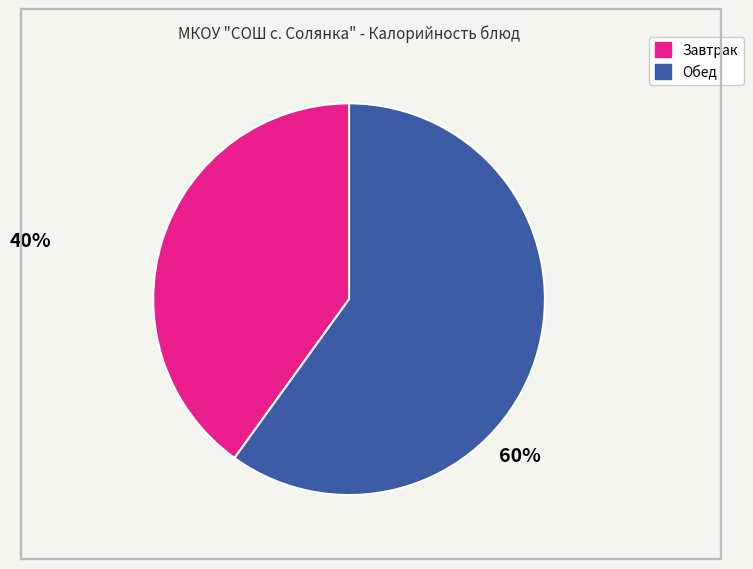

Is Завтрак the majority of the pie?

No